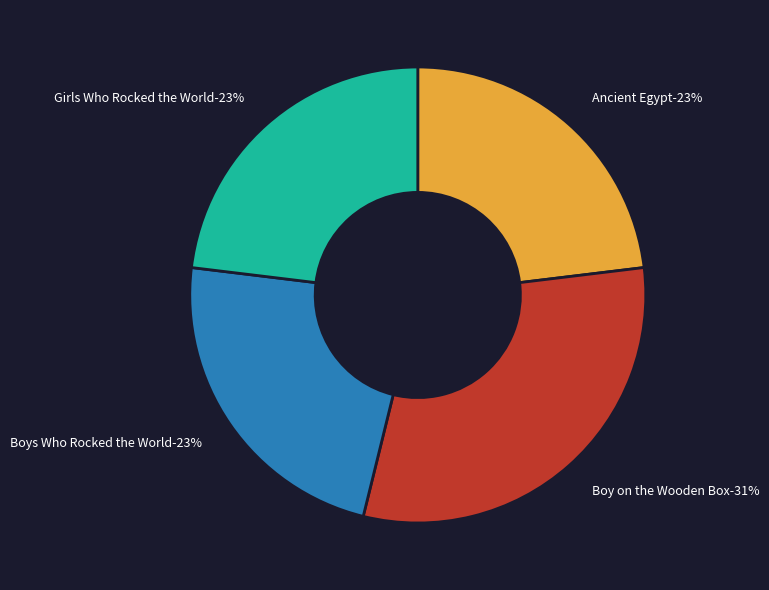

What percentage do Boy on the Wooden Box and Boys Who Rocked the World together represent?

53.8%